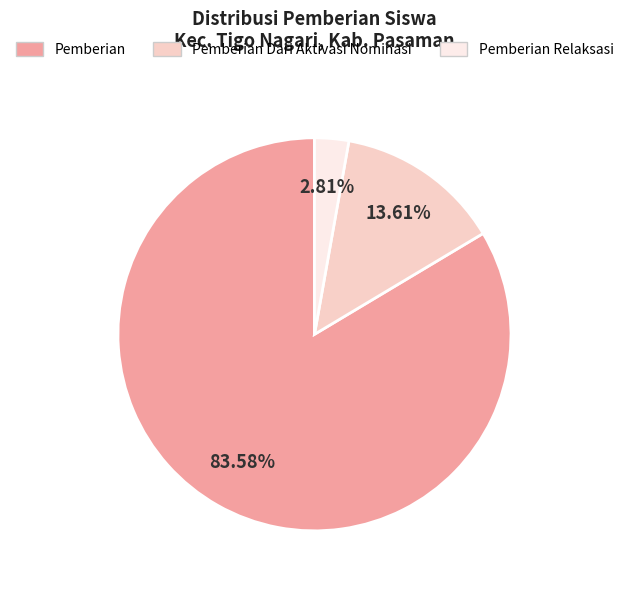

Is the sum of Pemberian Dari Aktivasi Nominasi and Pemberian greater than half?

Yes